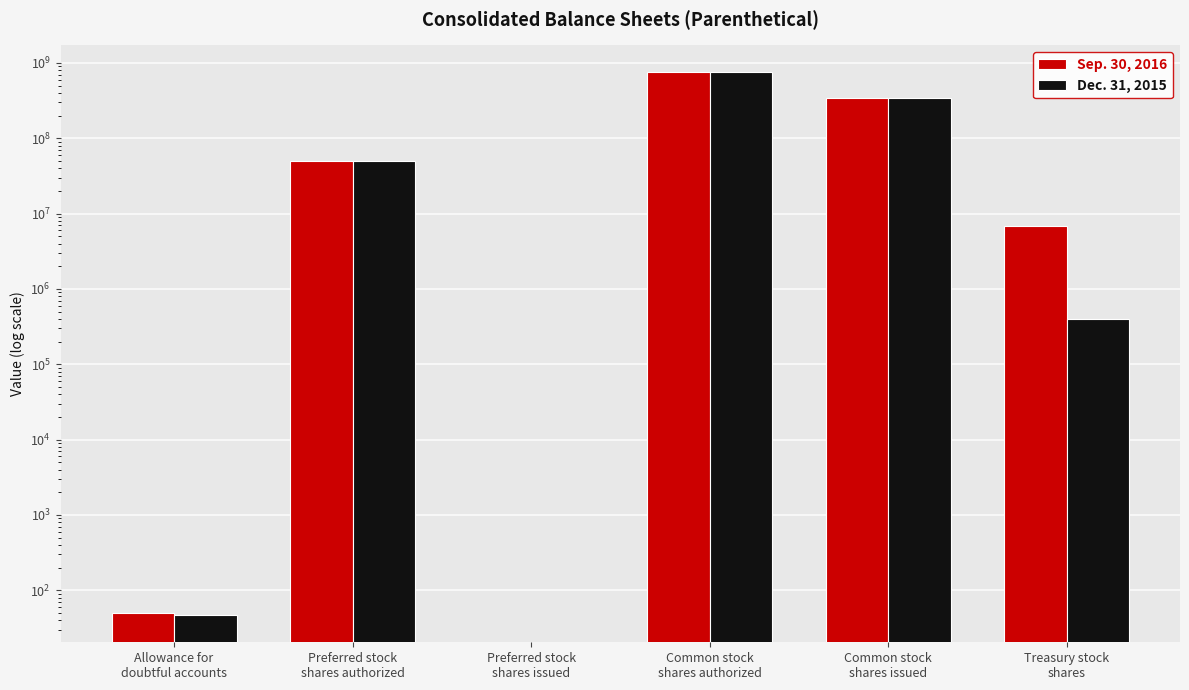

At how many categories does at least one series exceed 88420389?

2